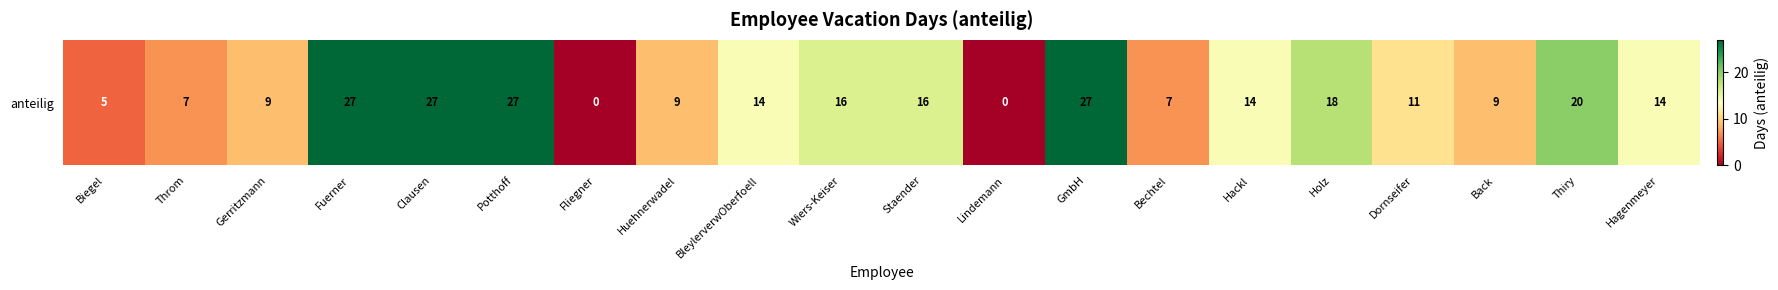

List the labels in order of value, largest first.

Fuerner, Clausen, Potthoff, GmbH, Thiry, Holz, Wiers-Keiser, Staender, BleylerverwOberfoell, Hackl, Hagenmeyer, Dornseifer, Gerritzmann, Huehnerwadel, Back, Throm, Bechtel, Biegel, Fliegner, Lindemann